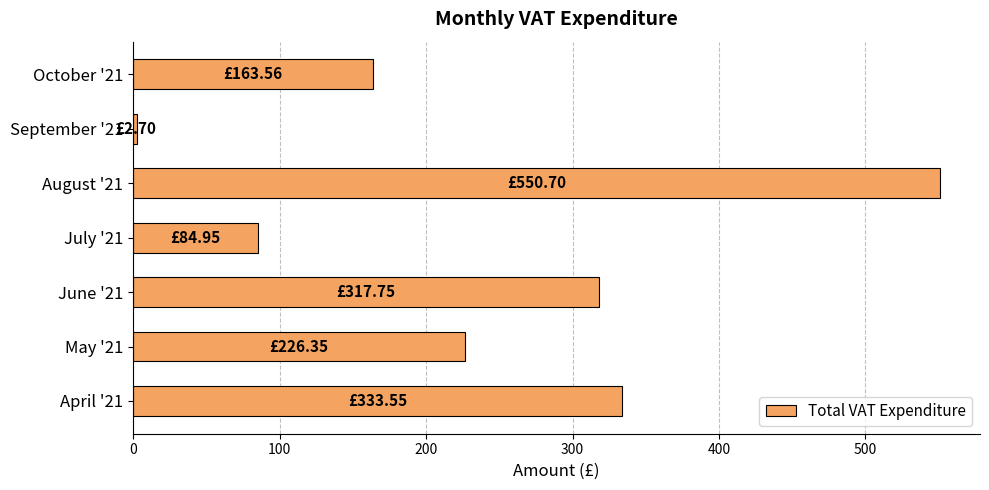

What is the difference between the maximum and minimum values?

548.0